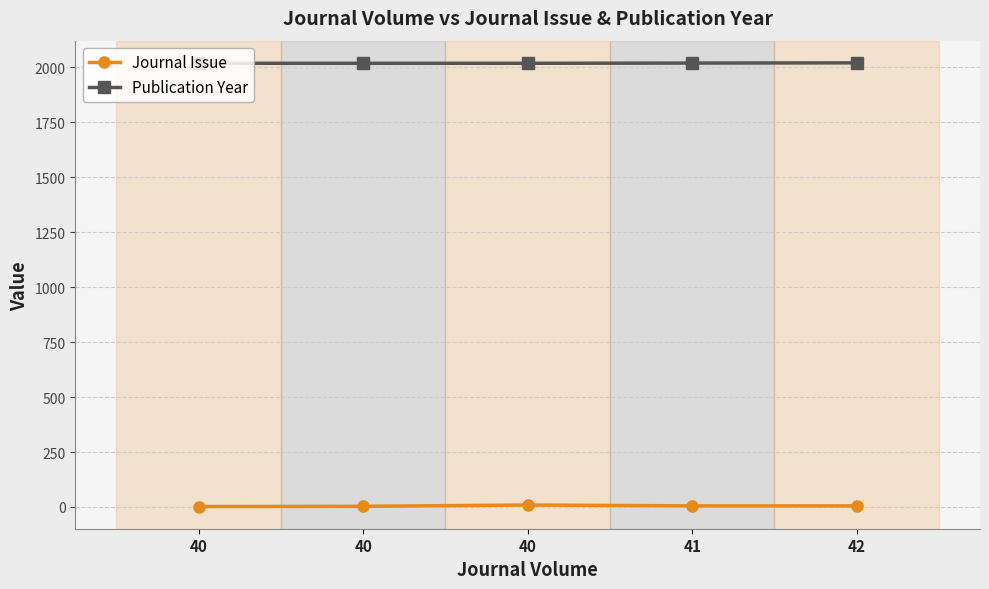

Does the chart display data point markers on the line(s)?

Yes